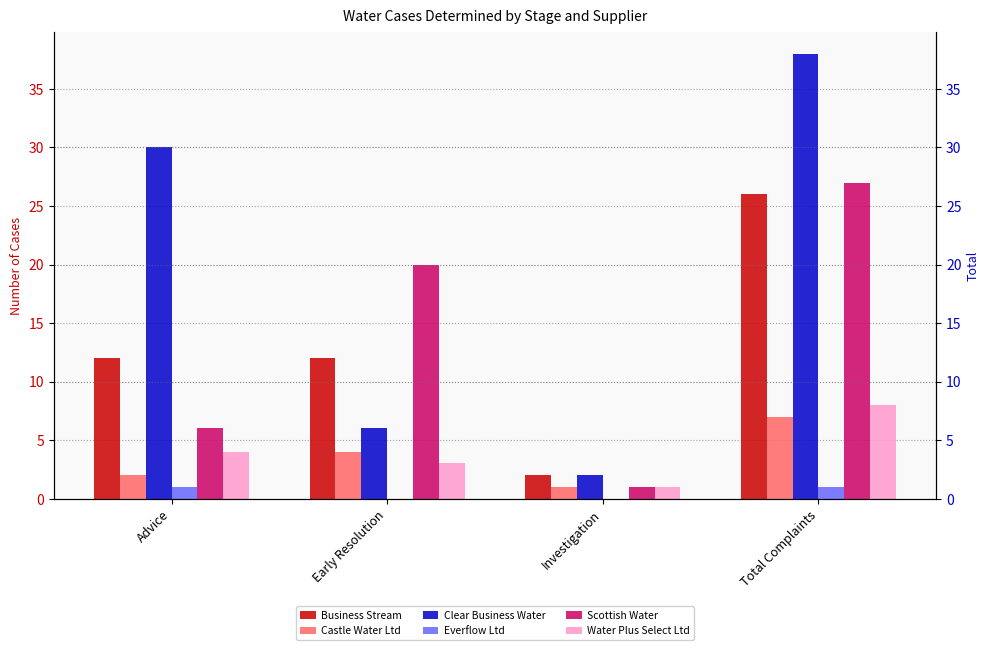

What is the total value across all series at Investigation?

7